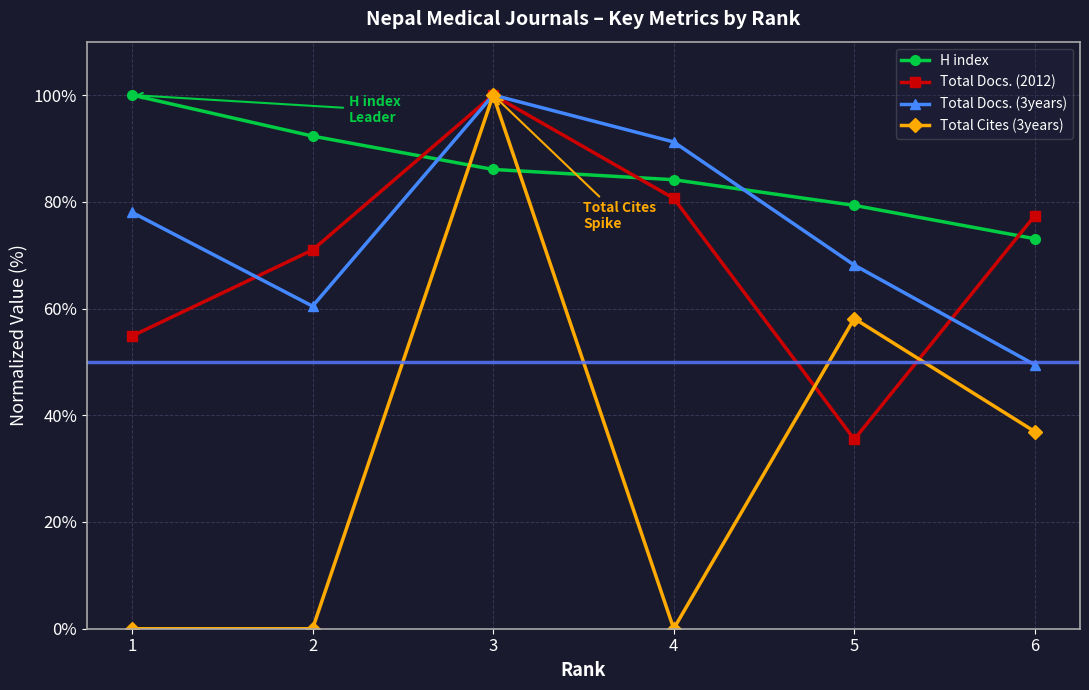

What value does the H index series have at 6?

73.1